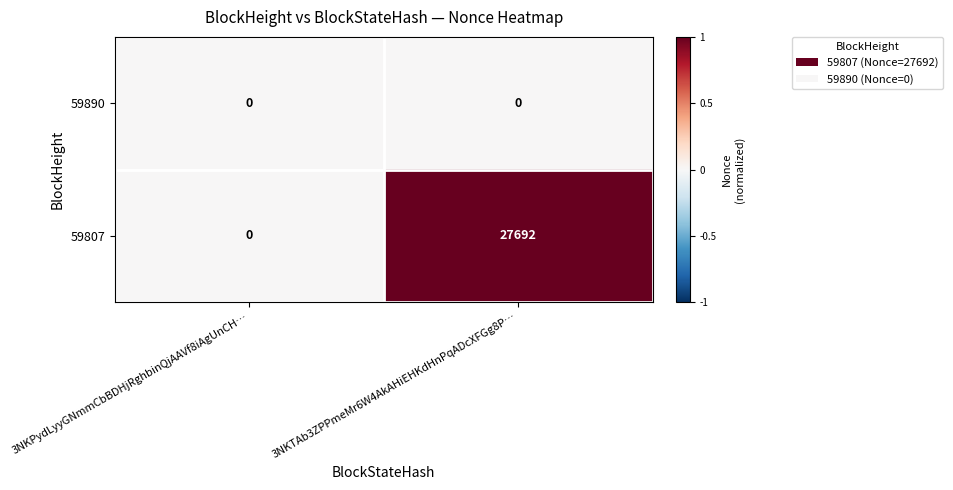

What is the sum of all 59807 values?

27692